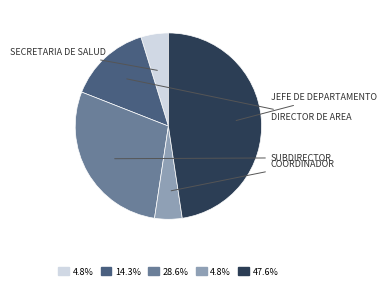

Is there a majority slice in this chart?

No